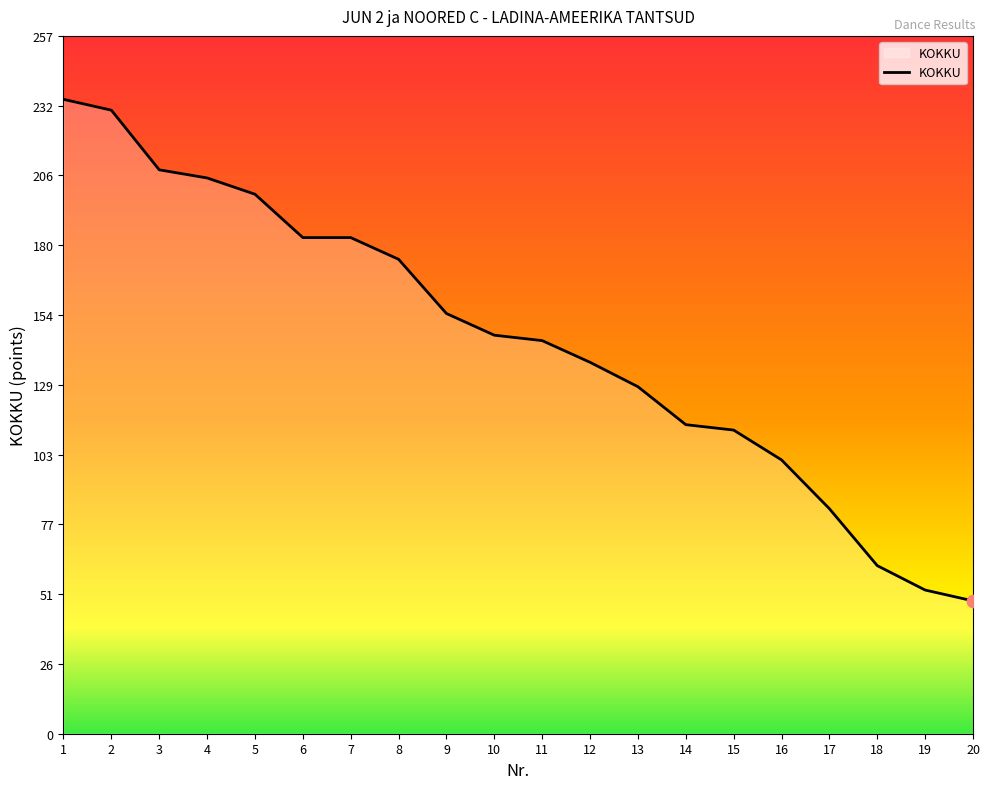

What is the change in value from 17 to 19?

-30